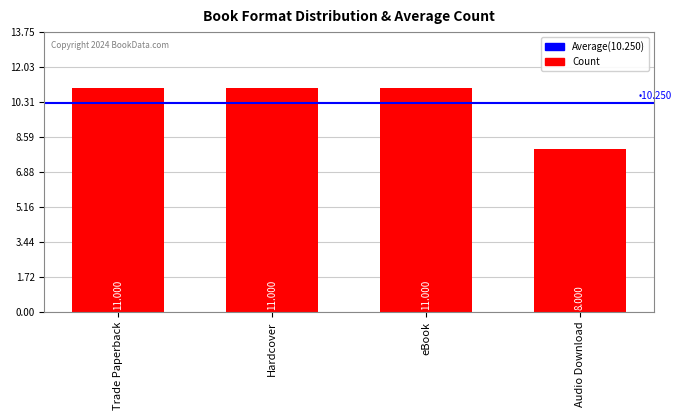

Reading right to left, what are all the values shown in this chart?

Audio Download=8	eBook=11	Hardcover=11	Trade Paperback=11